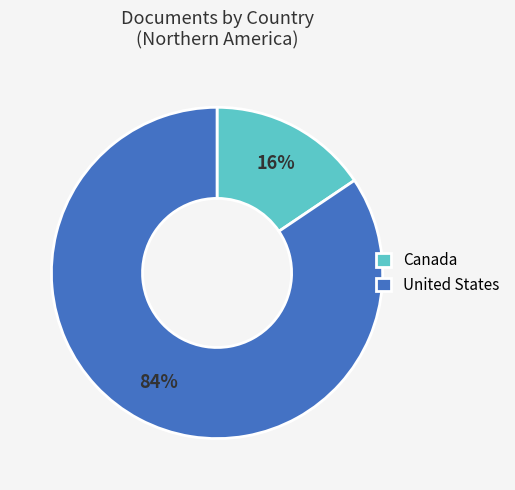

To the nearest percent, what portion does United States represent?

84%